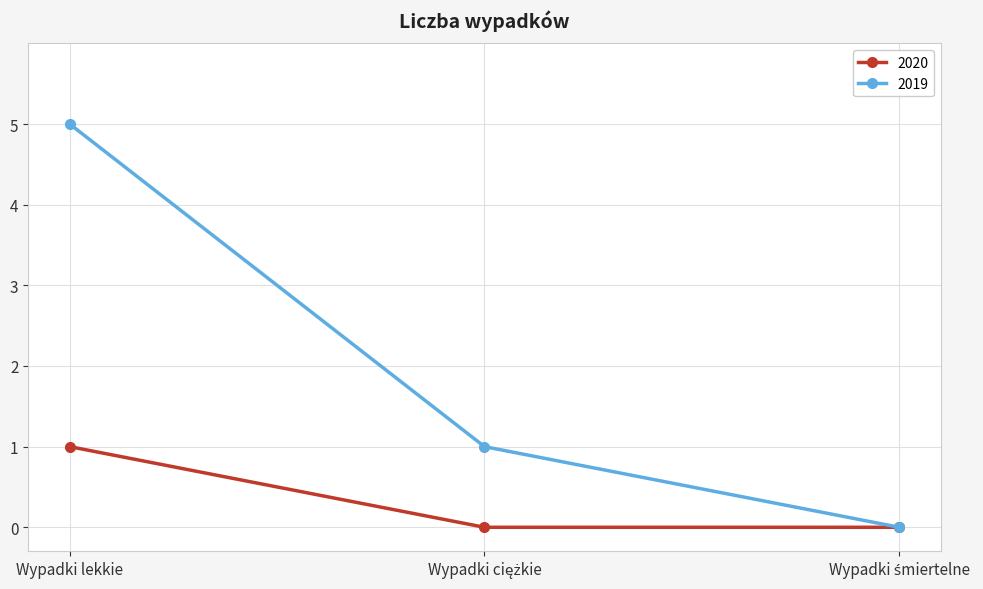

What is the maximum value shown in the chart?

5